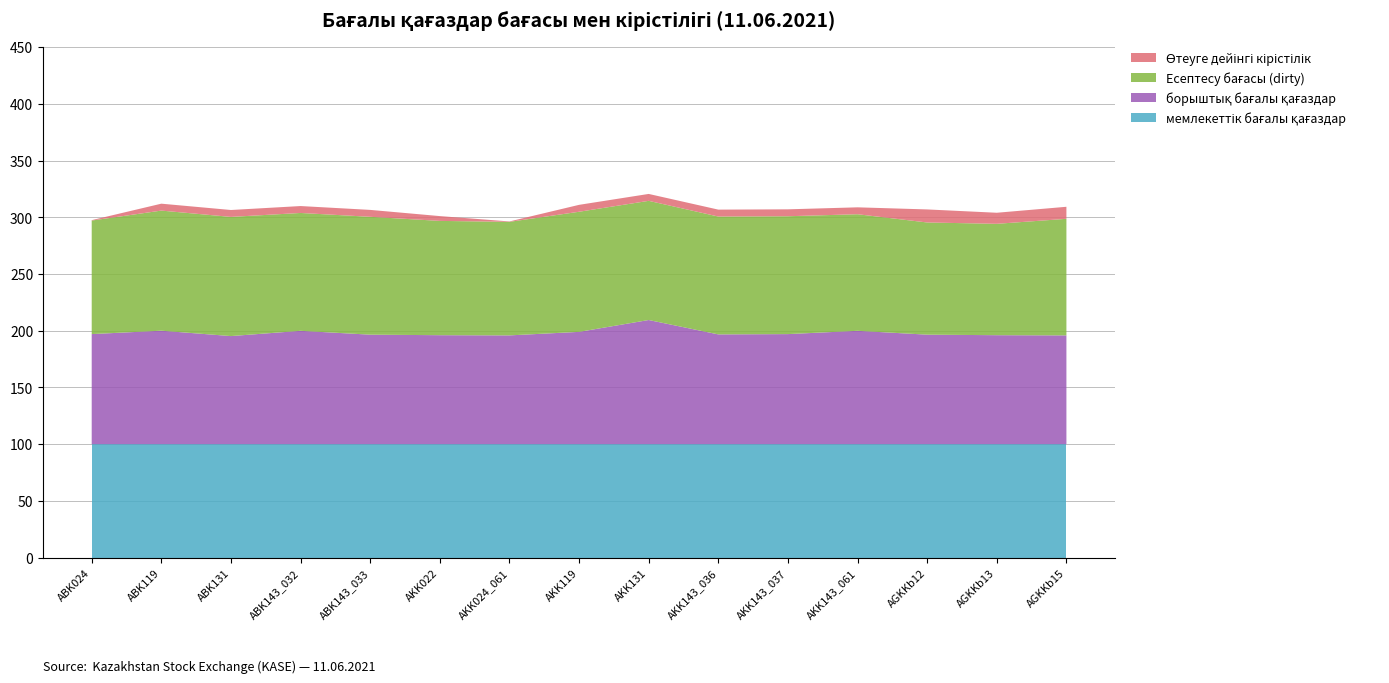

Reading left to right, transcribe all the data shown in this chart.

мемлекеттік бағалы қағаздар: ABK024=100.0	ABK119=100.0	ABK131=100.0	ABK143_032=100.0	ABK143_033=100.0	AKK022=100.0	AKK024_061=100.0	AKK119=100.0	AKK131=100.0	AKK143_036=100.0	AKK143_037=100.0	AKK143_061=100.0	AGKKb12=100.0	AGKKb13=100.0	AGKKb15=100.0
борыштық бағалы қағаздар: ABK024=97.0	ABK119=100.0	ABK131=95.3	ABK143_032=99.9	ABK143_033=96.5	AKK022=96.1	AKK024_061=95.9	AKK119=99.0	AKK131=109.5	AKK143_036=96.8	AKK143_037=97.0	AKK143_061=99.9	AGKKb12=96.5	AGKKb13=96.1	AGKKb15=95.9
Есептесу бағасы (dirty): ABK024=100.1	ABK119=105.9	ABK131=105.0	ABK143_032=103.9	ABK143_033=103.9	AKK022=100.7	AKK024_061=100.1	AKK119=105.9	AKK131=105.0	AKK143_036=103.9	AKK143_037=103.9	AKK143_061=102.8	AGKKb12=98.9	AGKKb13=98.2	AGKKb15=102.7
Өтеуге дейінгі кірістілік: ABK024=0.3	ABK119=6.1	ABK131=6.1	ABK143_032=6.1	ABK143_033=6.1	AKK022=4.2	AKK024_061=0.3	AKK119=6.1	AKK131=6.1	AKK143_036=6.1	AKK143_037=6.1	AKK143_061=6.1	AGKKb12=11.5	AGKKb13=9.8	AGKKb15=10.6